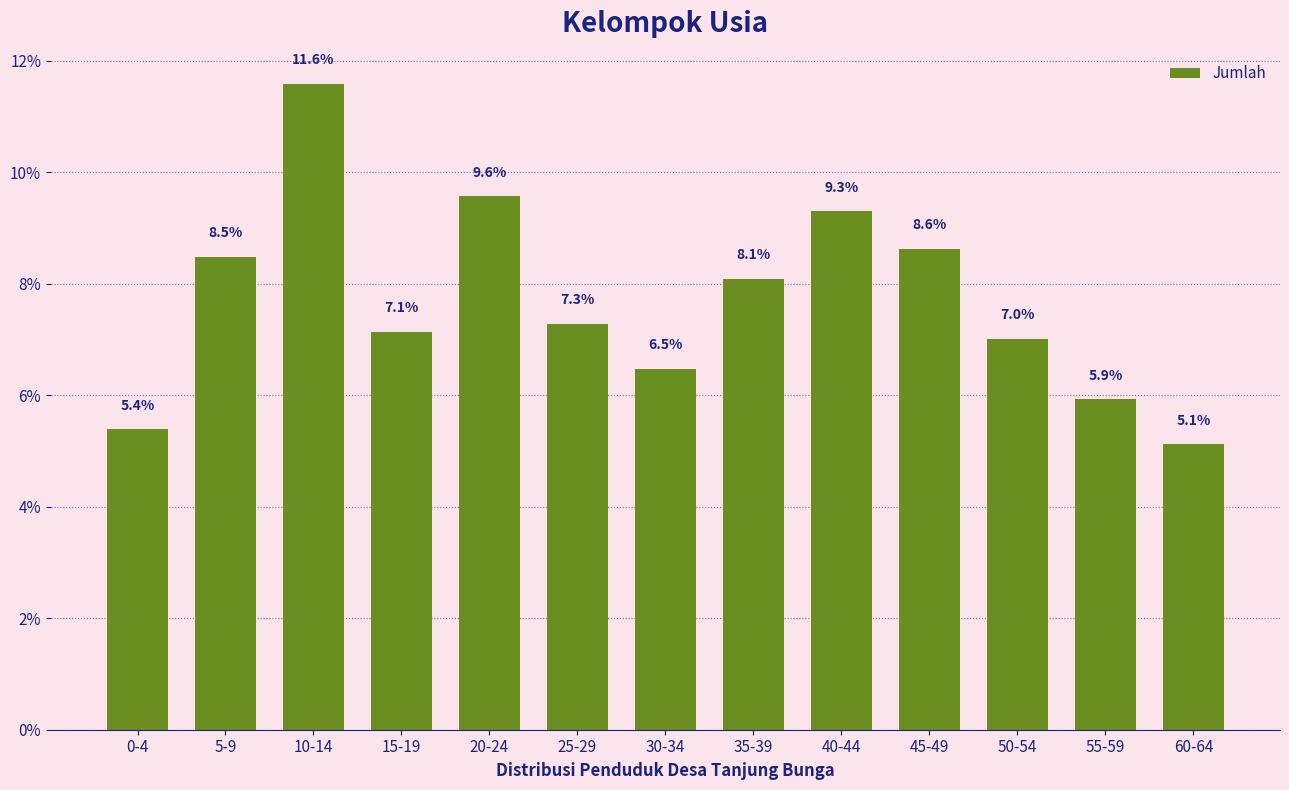

Which category has the highest value across all series?

10-14